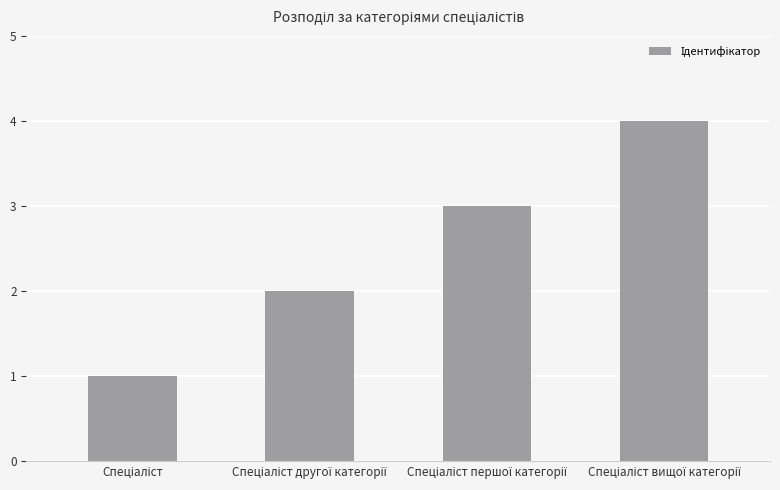

How many distinct data groups are displayed?

1